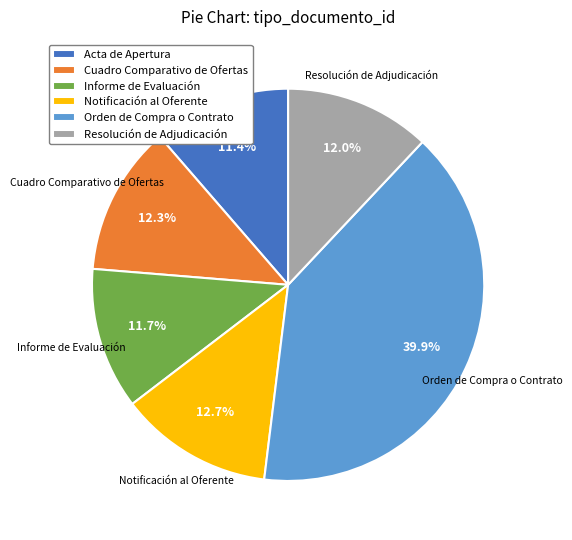

Approximately how many times larger is the value at Notificación al Oferente compared to Informe de Evaluación?

1.1